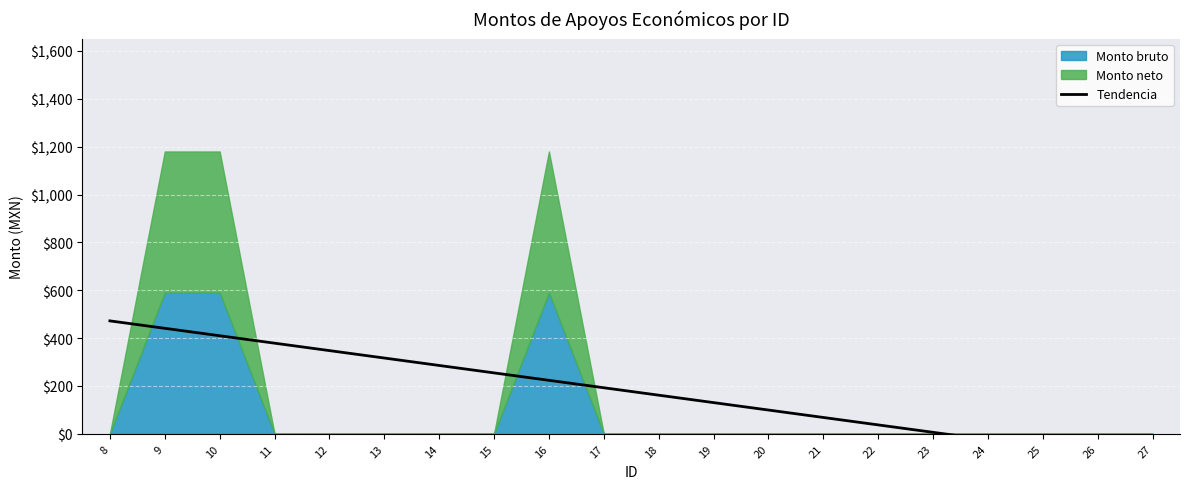

What is the difference between the values at 14 and 11?

93.2